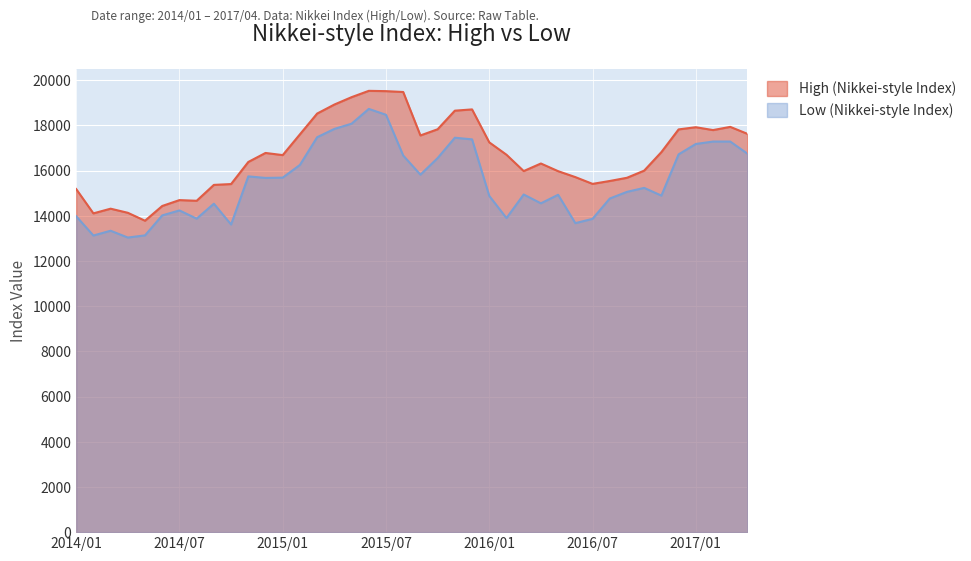

What is the total value across all series at 2017/01?

35102.1